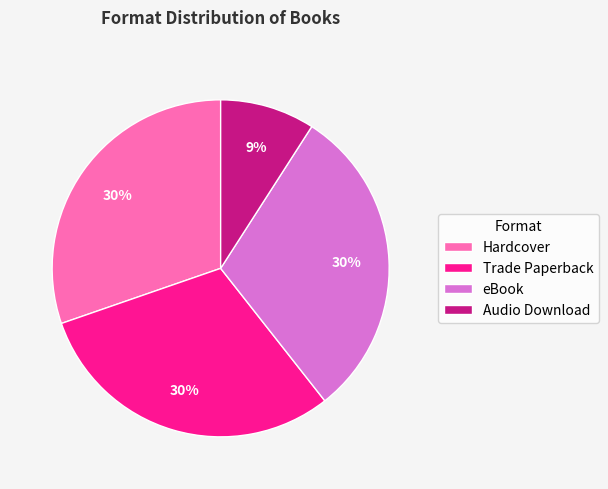

What percentage is the Hardcover slice, to the nearest percent?

30%